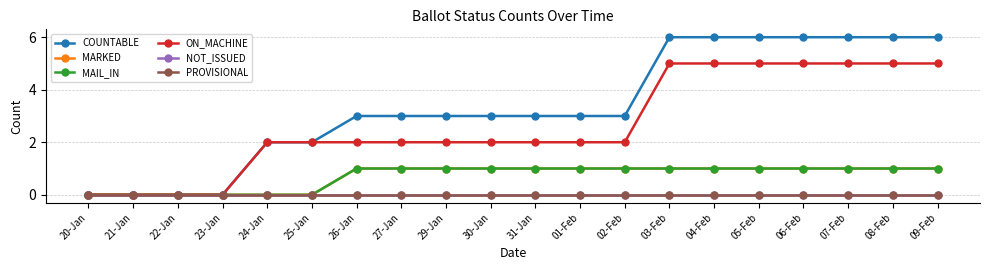

What is the sum of all COUNTABLE values?

67